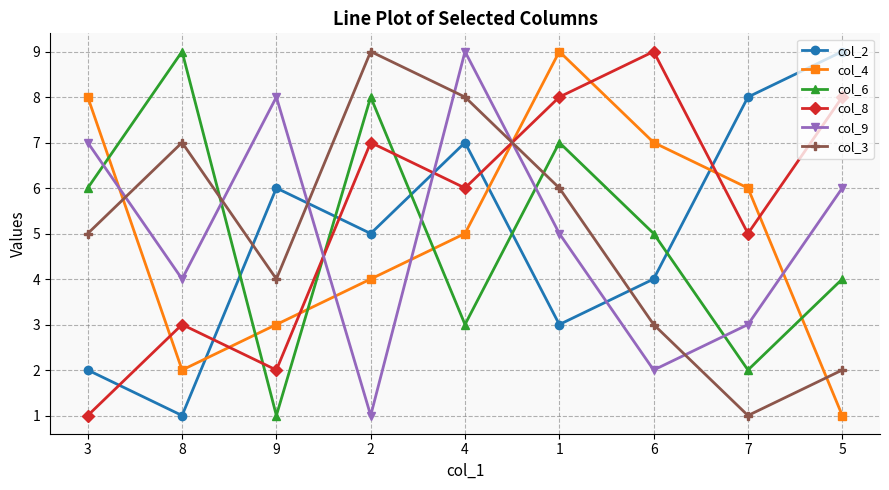

Read the col_9 value at 1.

5